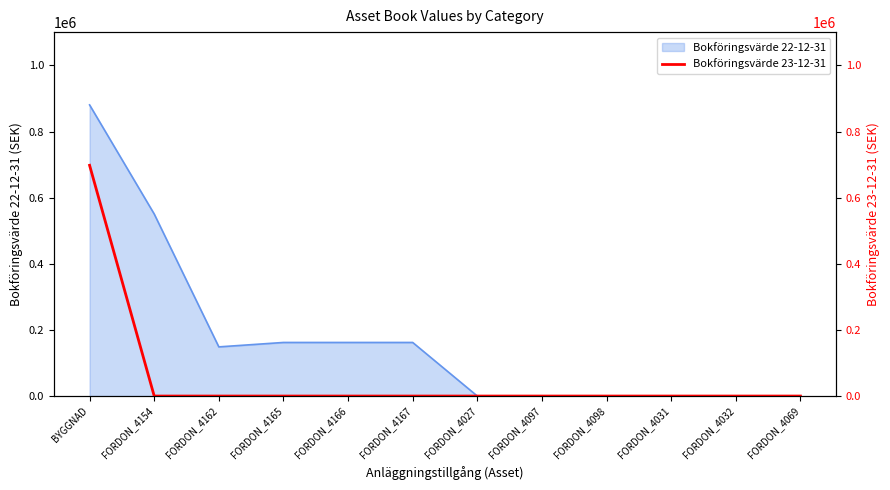

Does the chart display data point markers on the line(s)?

No